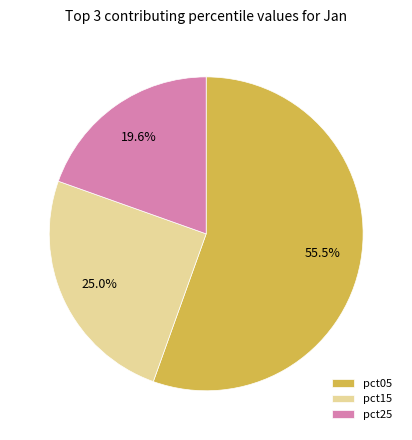

To the nearest percent, what is the average slice percentage?

33%